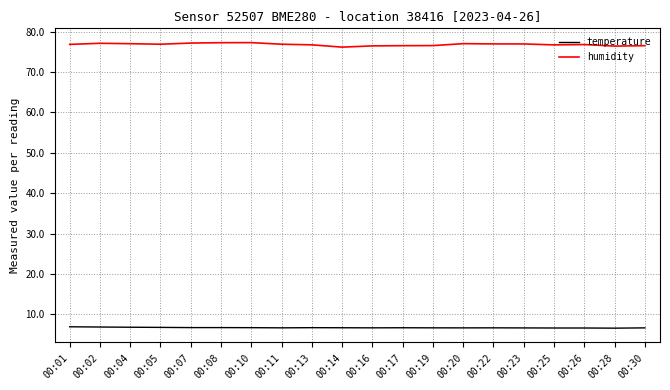

List the series in order of their overall mean, lowest first.

temperature, humidity